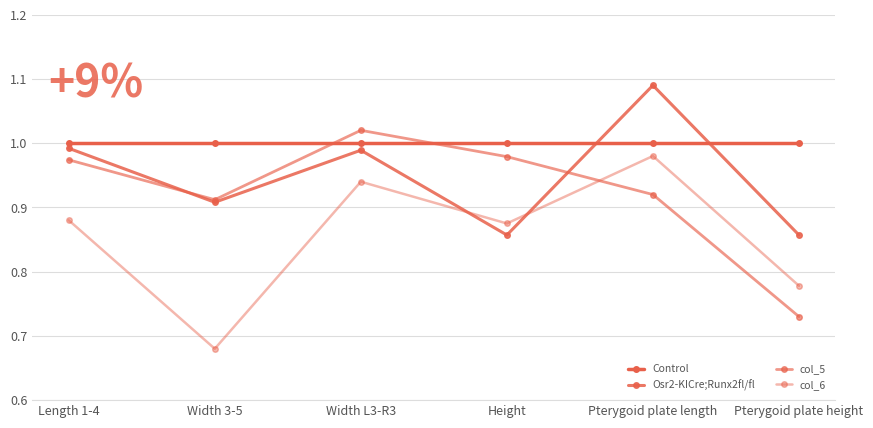

Which series ends up on top after the final intersection of col_5 and Osr2-KICre;Runx2fl/fl?

Osr2-KICre;Runx2fl/fl